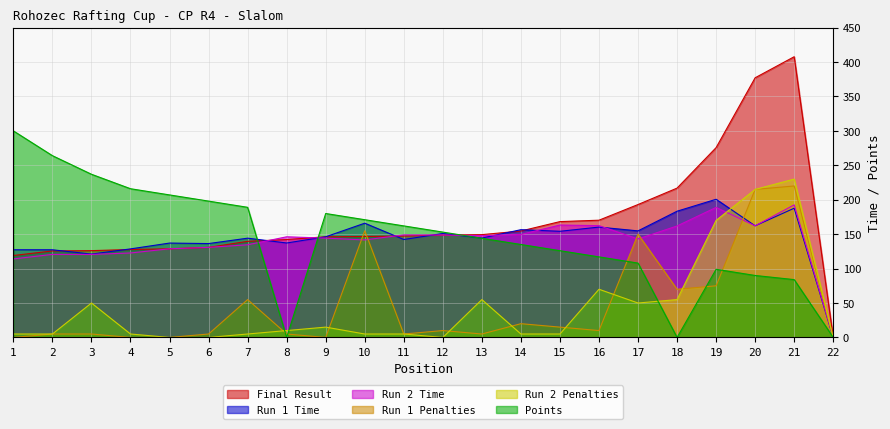

What is the value of the Run 1 Penalties point at the 10th from the left?

155.0